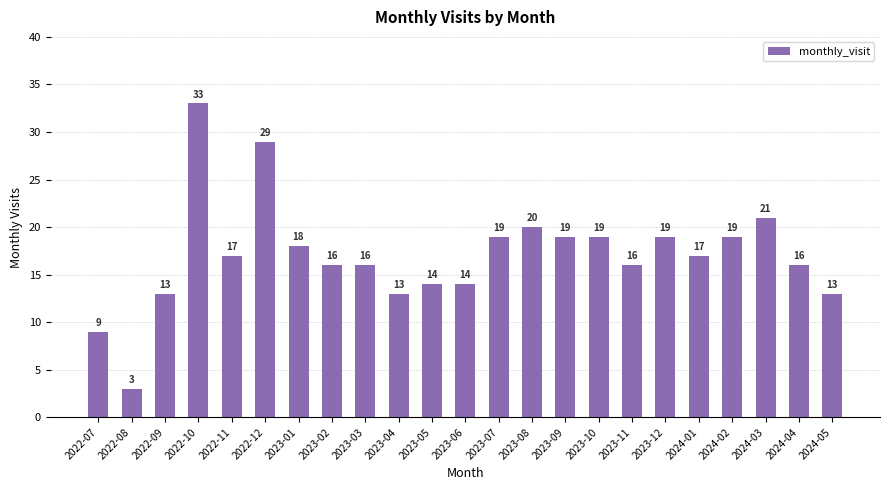

What is the label of the 19th bar from the right?

2022-11